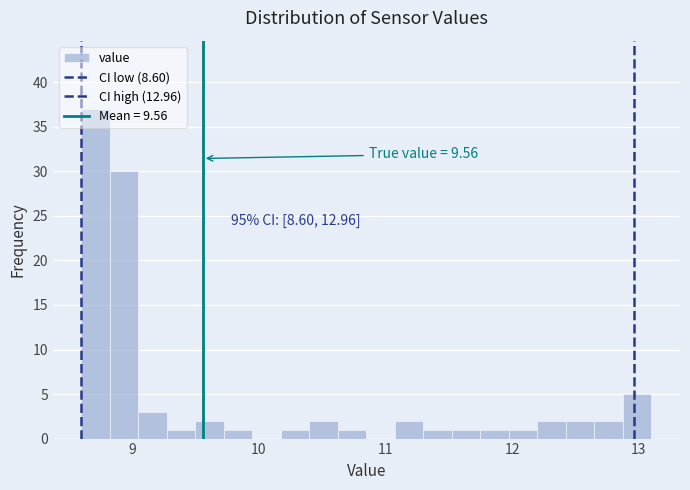

Read against the x-axis, roughly where is the centre of the tallest bar?

8.7